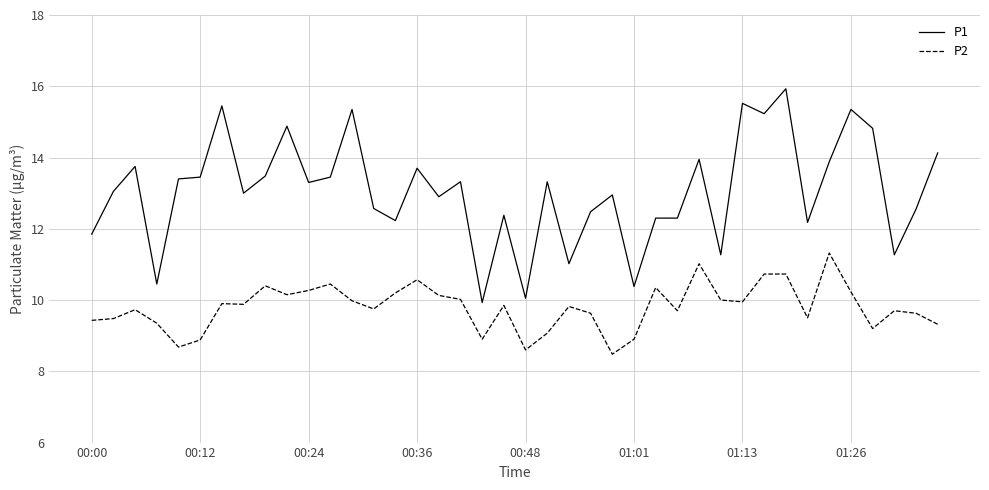

List the series in order of their peak value, lowest first.

P2, P1